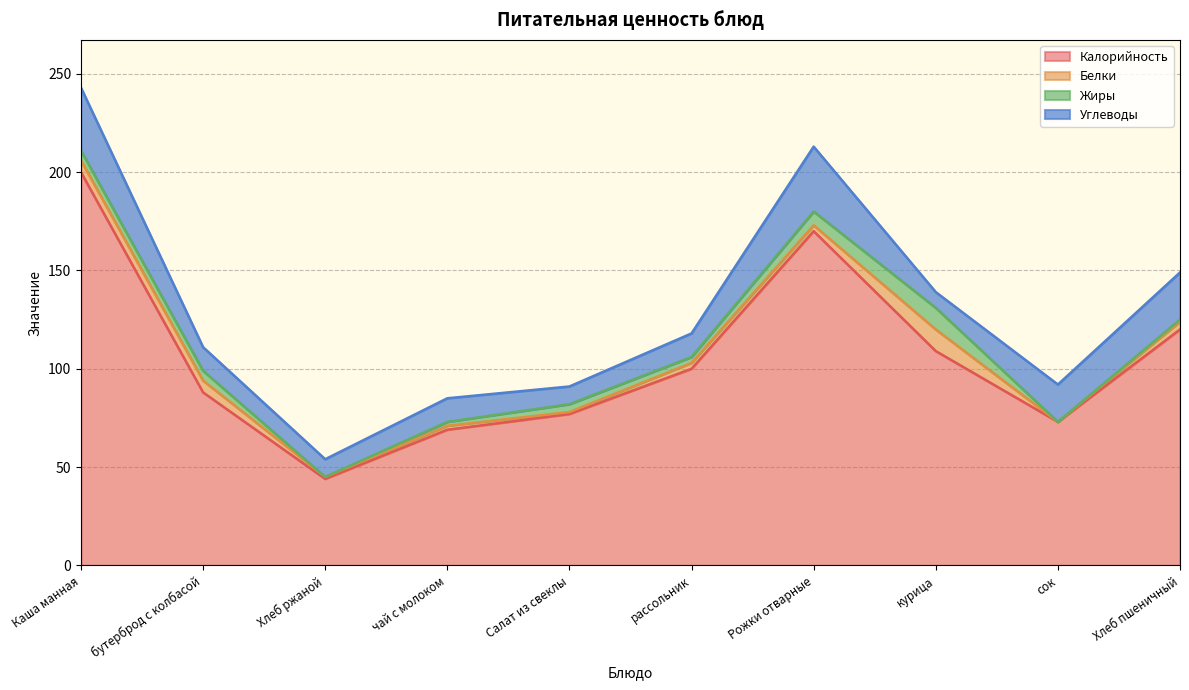

At how many categories does at least one series exceed 140?

2